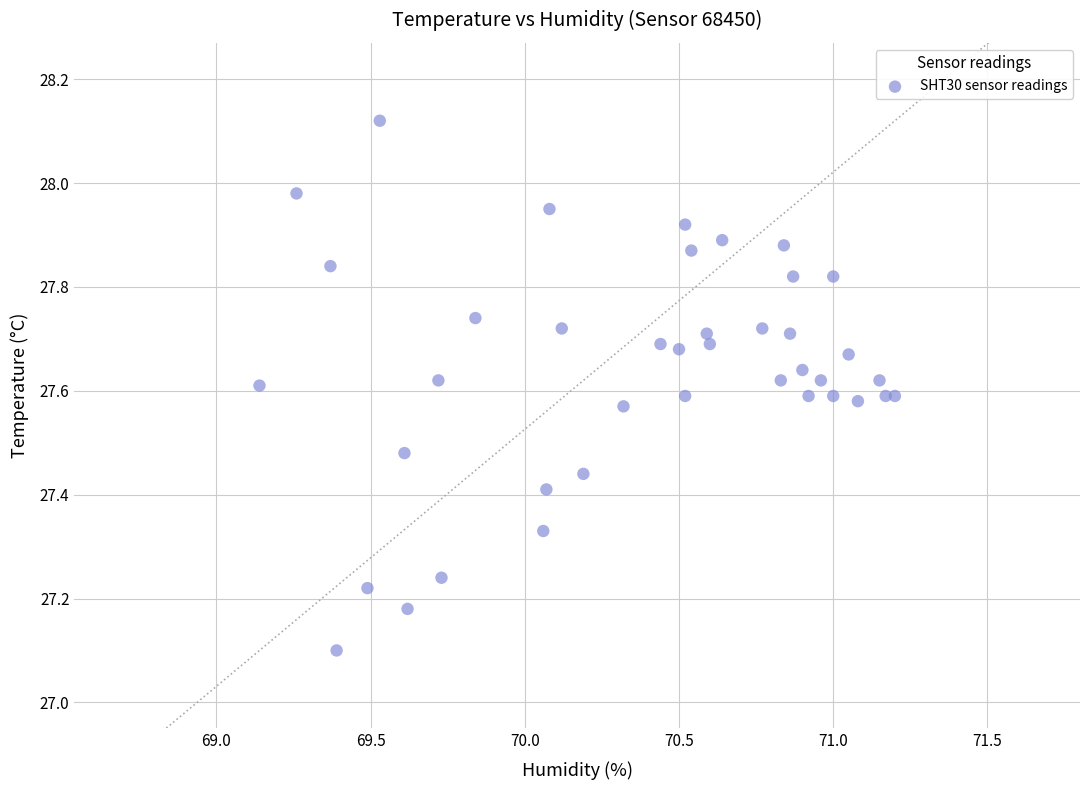

What Y value in the scatter plot is closest to 27?

27.1